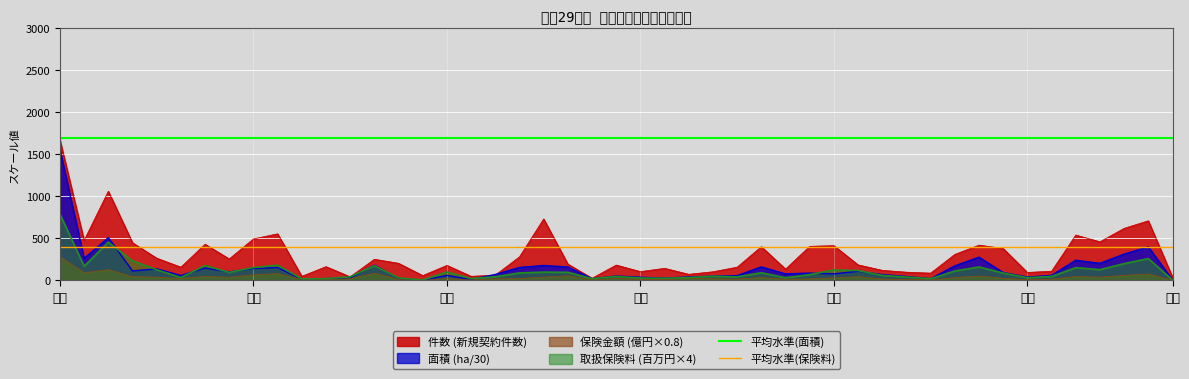

What is the minimum value for 平均水準(面積)?

1700